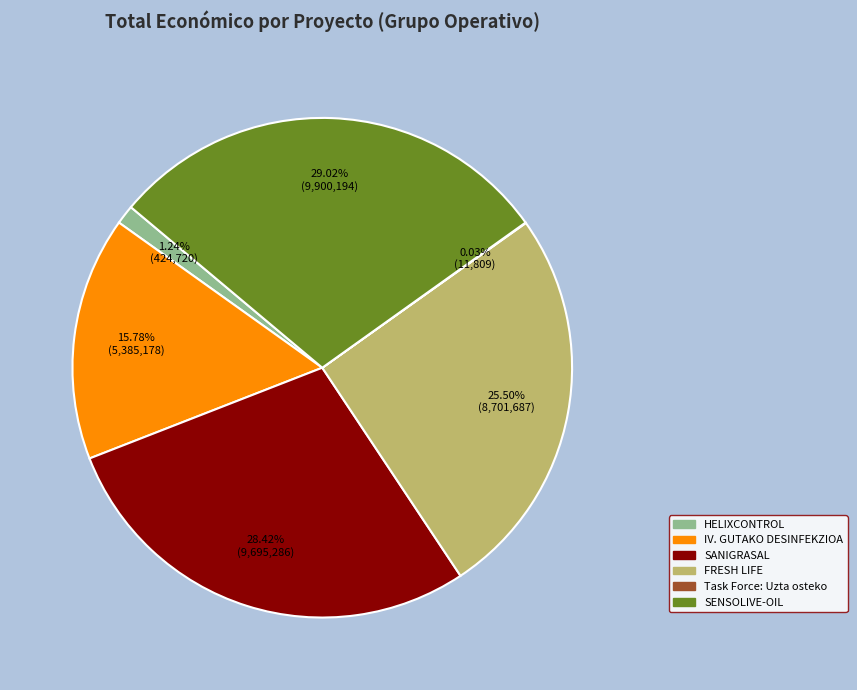

Do HELIXCONTROL and FRESH LIFE together represent more than half of the pie?

No